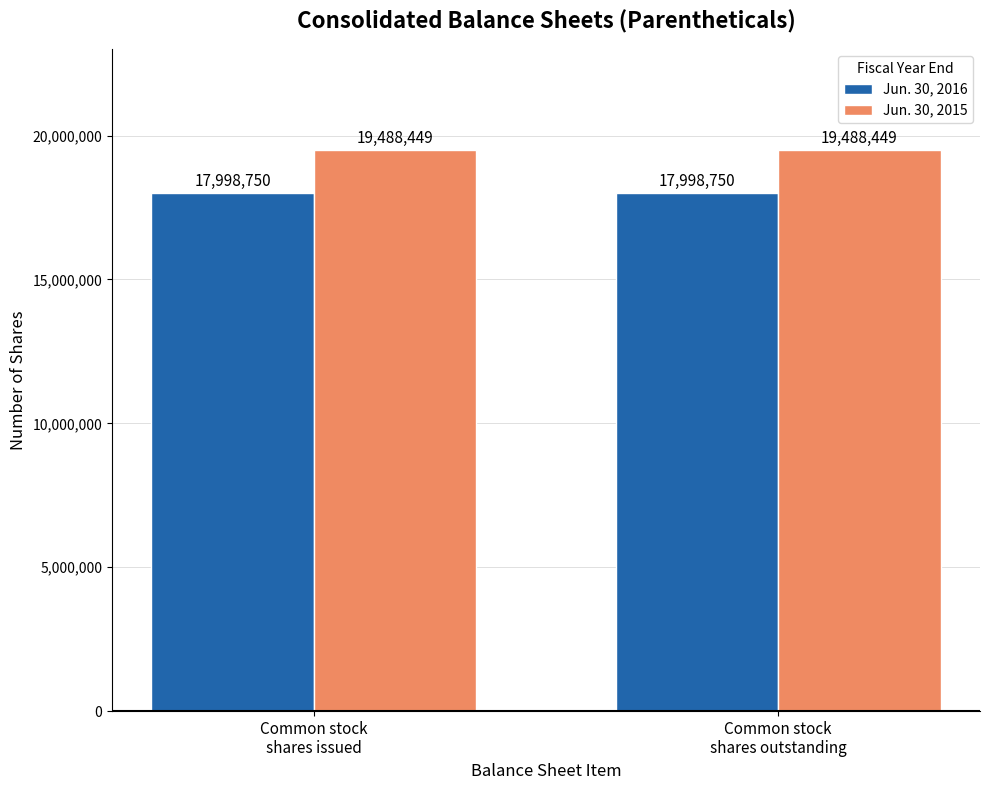

List the series in order of their peak value, highest first.

Jun. 30, 2015, Jun. 30, 2016